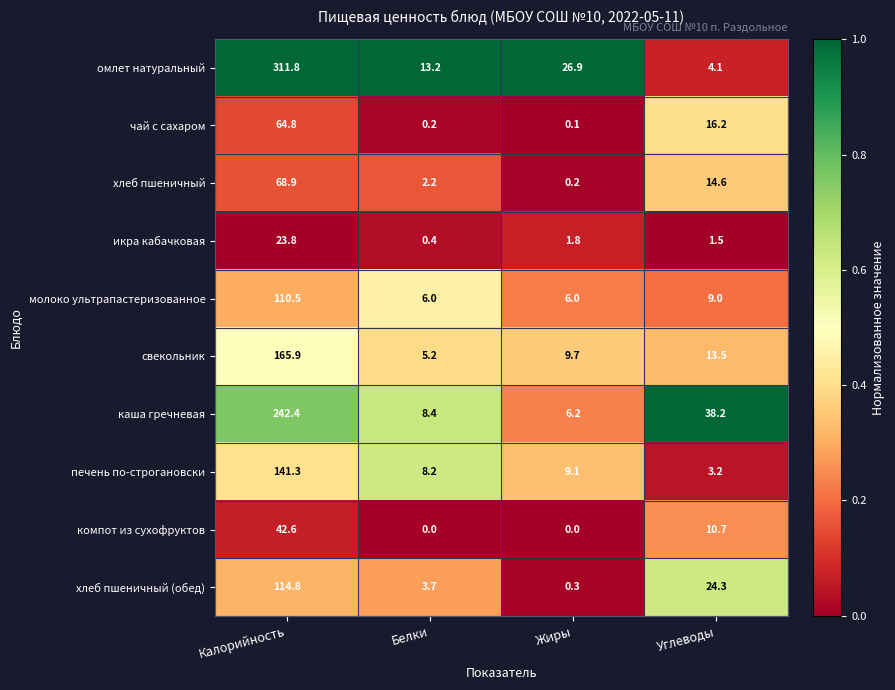

At how many categories does at least one series exceed 0?

4